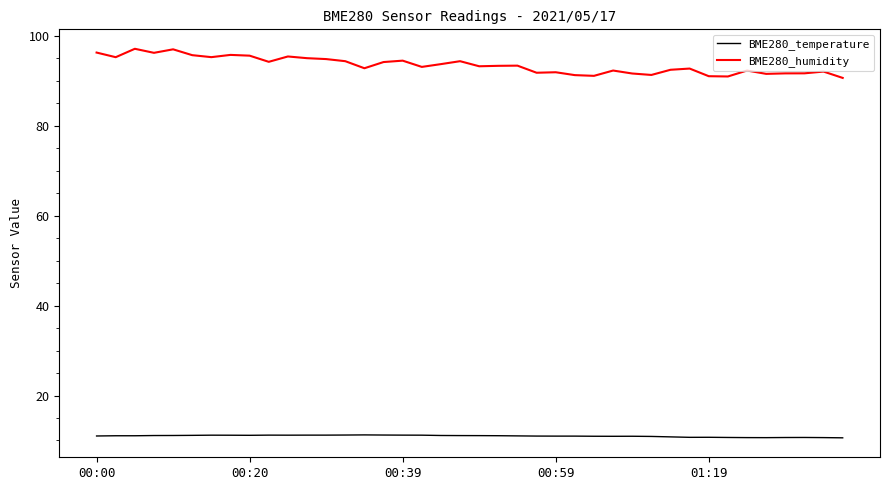

Rank the series by their average value, from highest to lowest.

BME280_humidity, BME280_temperature